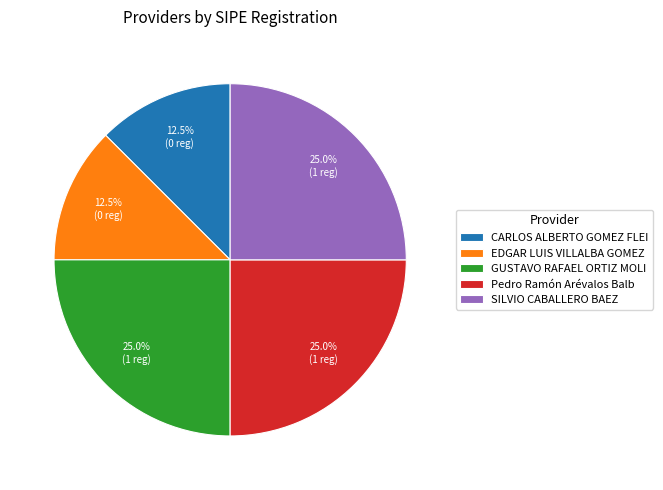

What is the total percentage of CARLOS ALBERTO GOMEZ FLEI and SILVIO CABALLERO BAEZ?

37.5%